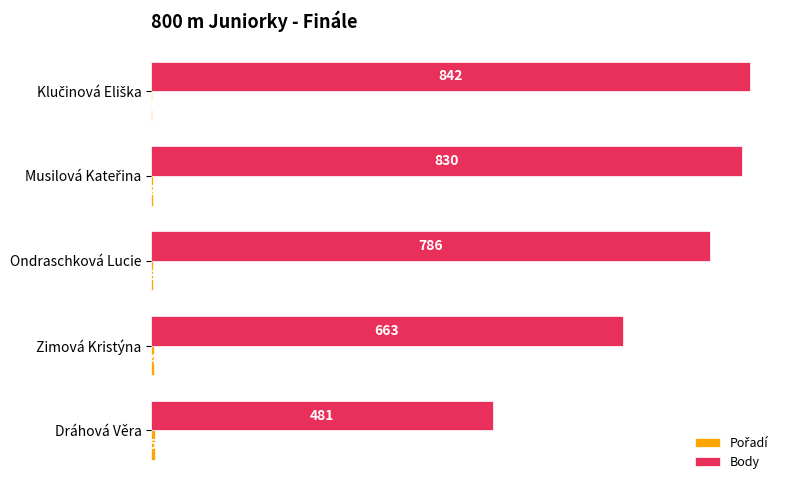

What is the sum of all Body values?

3602